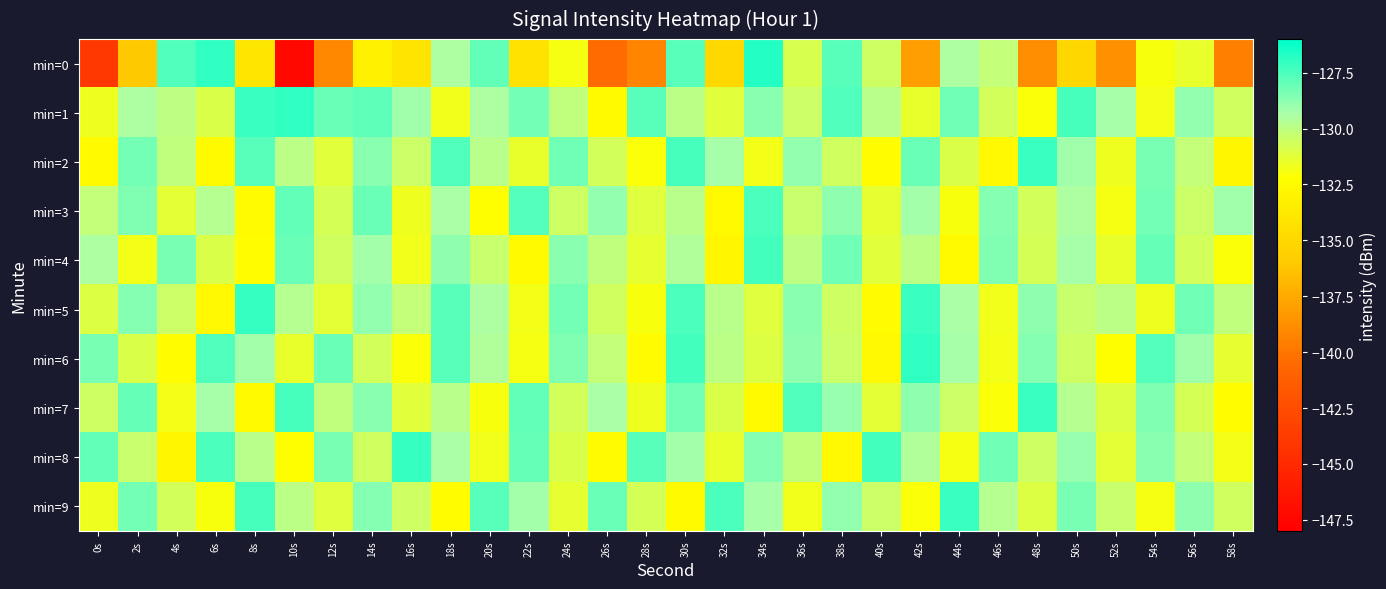

At 12s, list the series in order from smallest to largest.

min=0, min=5, min=2, min=9, min=3, min=4, min=7, min=8, min=6, min=1